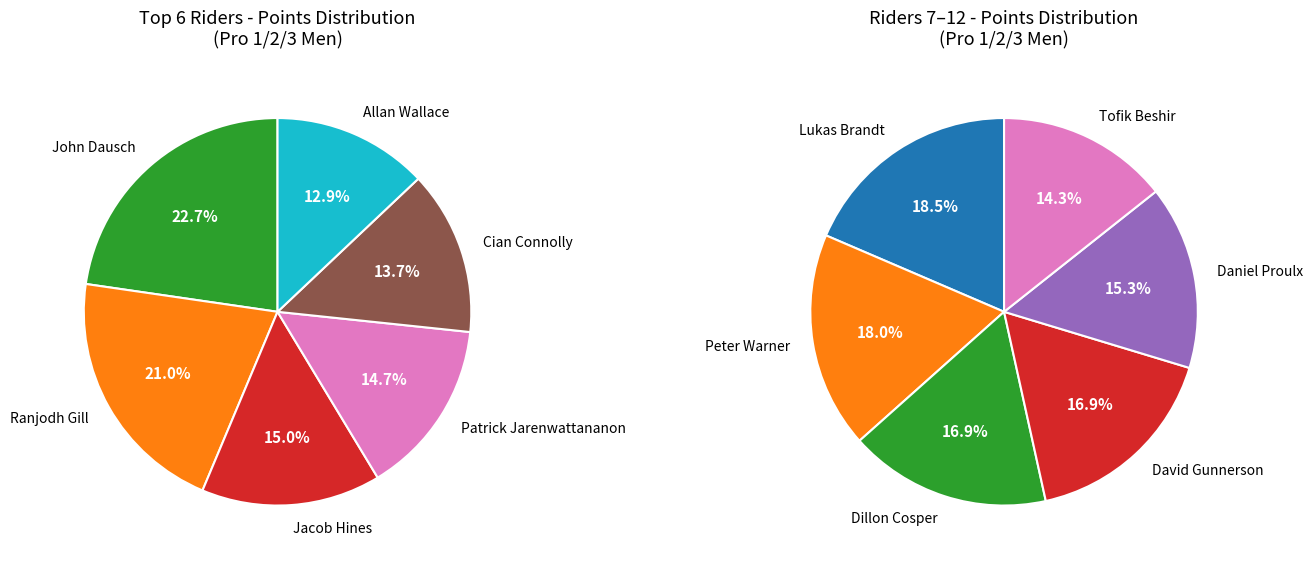

How many segments does this pie chart have?

12